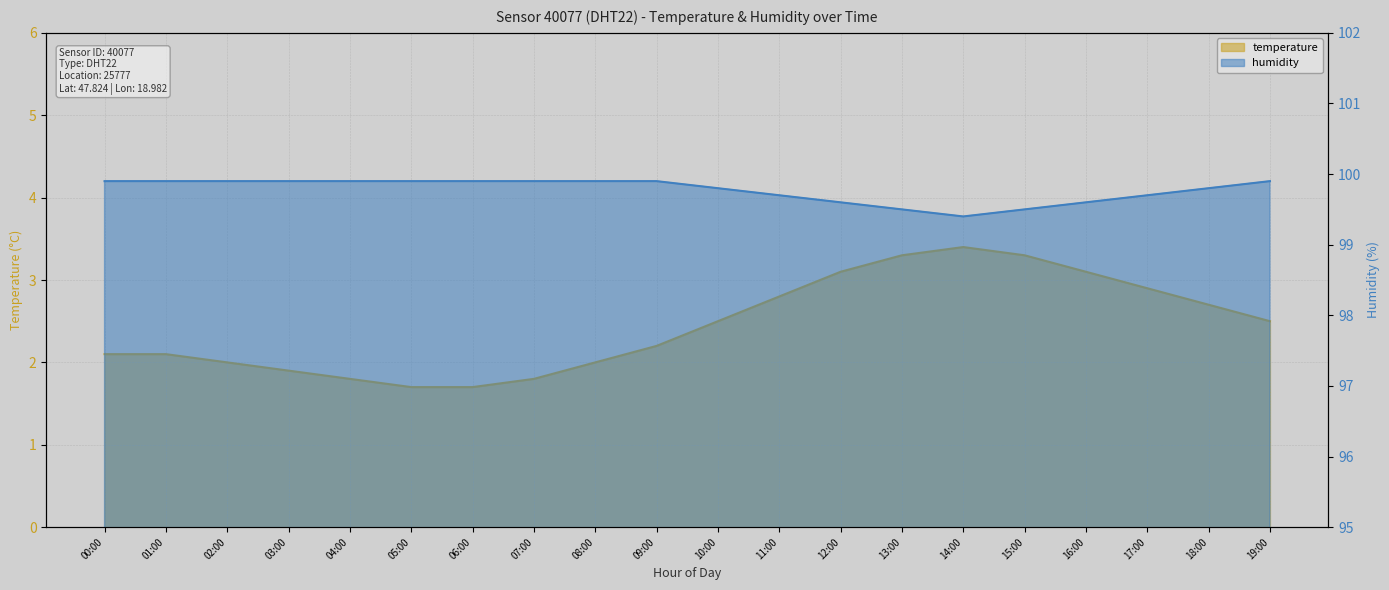

True or false: humidity and temperature intersect in this chart.

False